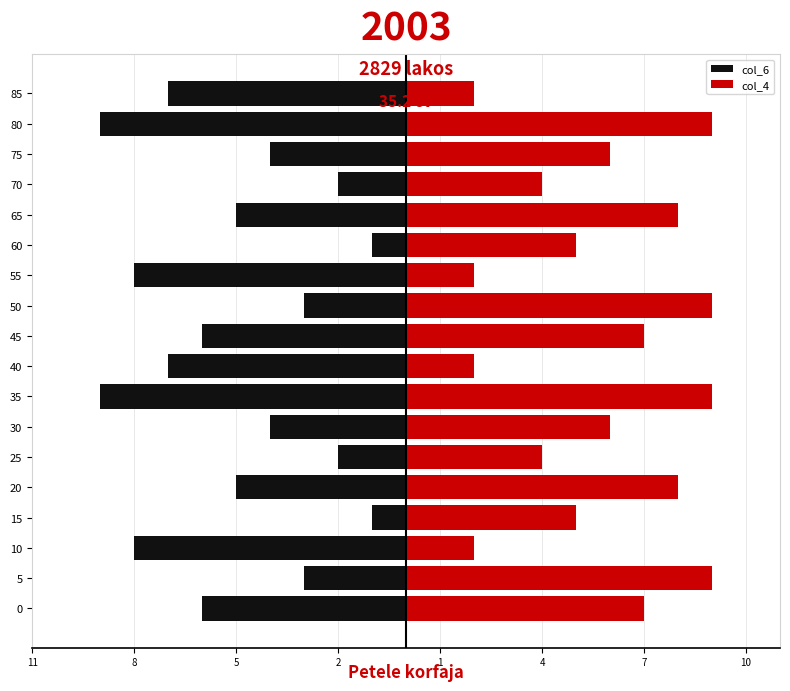

What is the minimum value shown in the chart?

-9